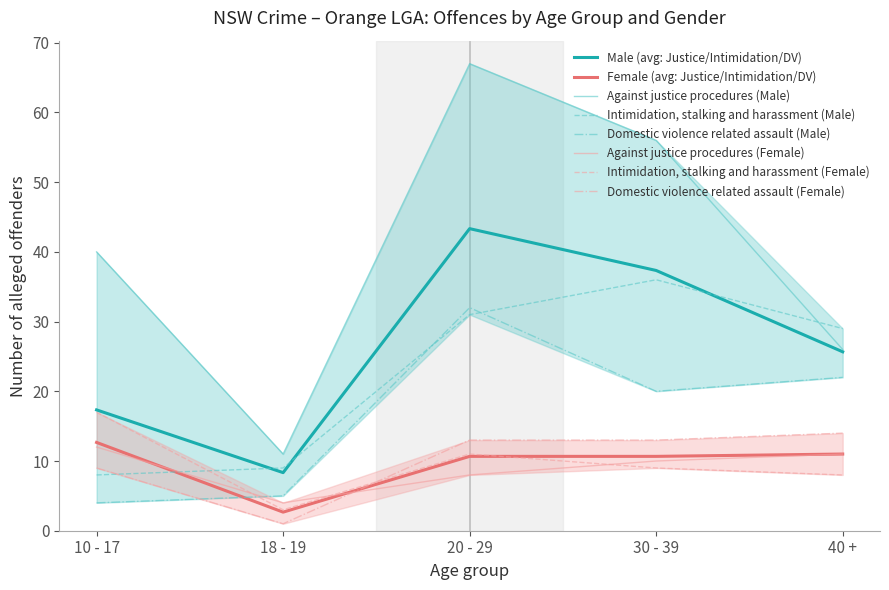

At which category does Domestic violence related assault (Male) reach its first local peak?

20 - 29